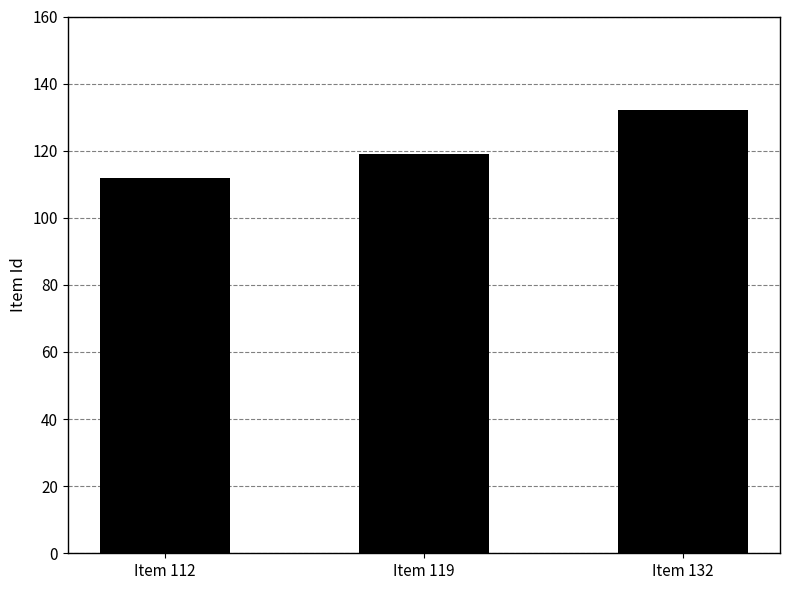

Reading right to left, transcribe all the data shown in this chart.

132	119	112